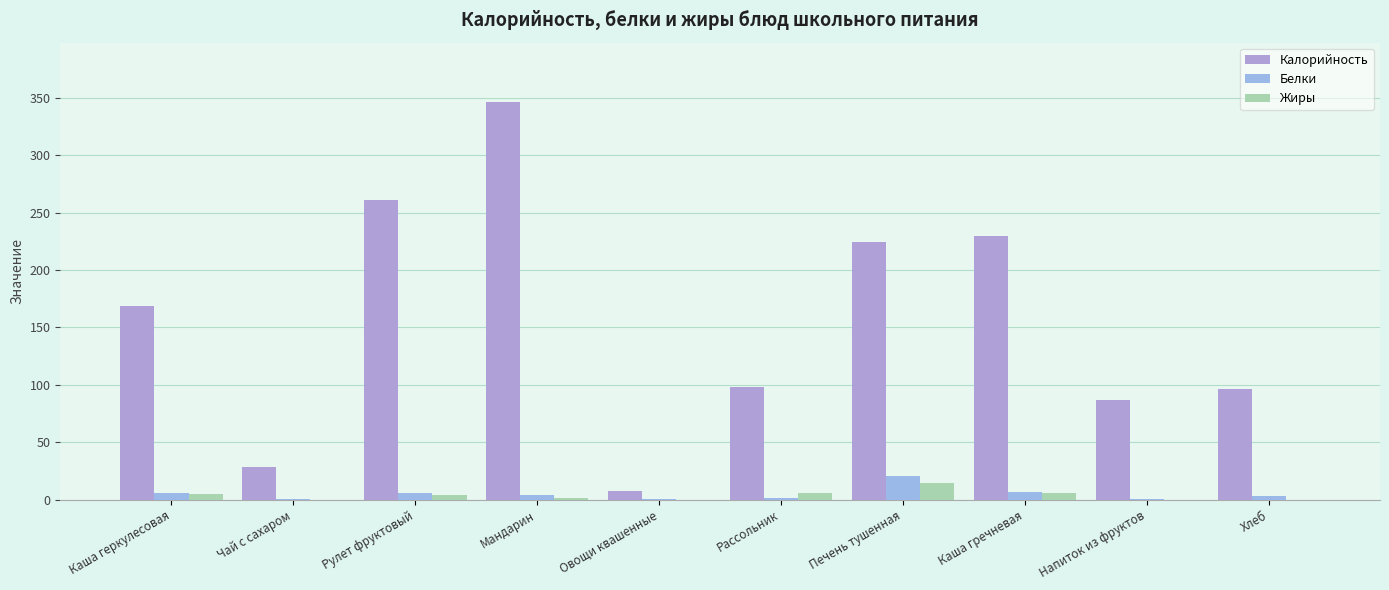

At Напиток из фруктов, list the series in order from smallest to largest.

Жиры, Белки, Калорийность